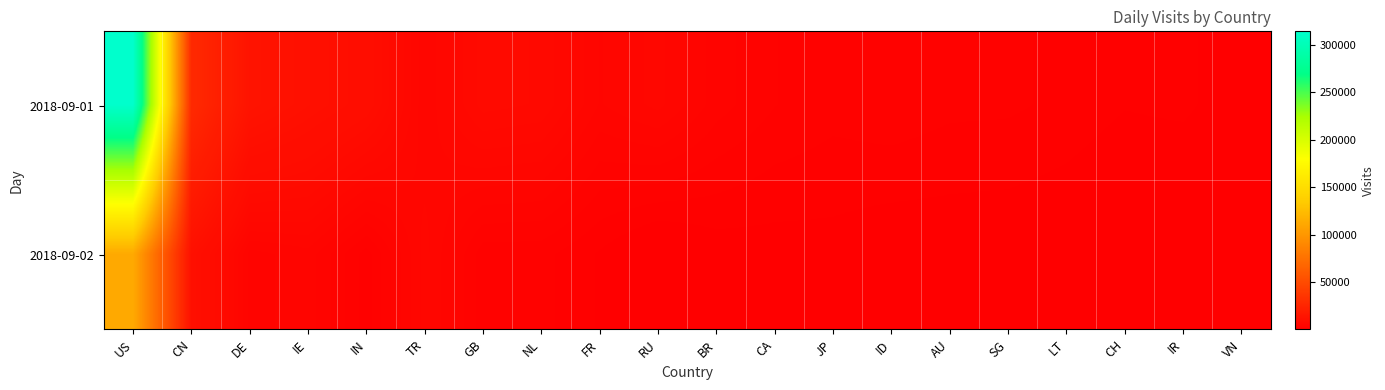

Reading left to right, transcribe all the data shown in this chart.

2018-09-01: US=313915	CN=28075	DE=13571	IE=11393	IN=9500	TR=4680	GB=7306	NL=6951	FR=4526	RU=5392	BR=3657	CA=2762	JP=2364	ID=2571	AU=2285	SG=2250	LT=1959	CH=1556	IR=1679	VN=1001
2018-09-02: US=112370	CN=11336	DE=3695	IE=4320	IN=1799	TR=5444	GB=2362	NL=2342	FR=1432	RU=407	BR=1096	CA=1178	JP=1232	ID=961	AU=1002	SG=950	LT=828	CH=465	IR=287	VN=534